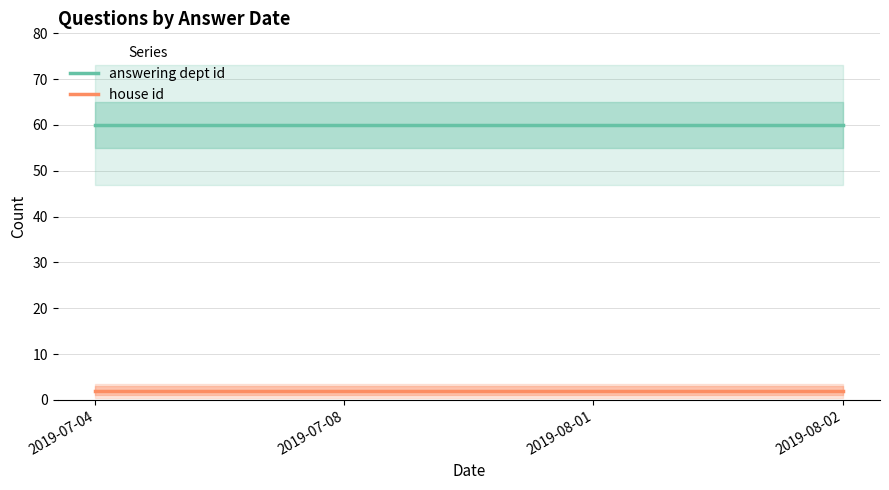

Is the value of house id at 2019-08-01 greater than the value of answering dept id at 2019-08-01?

No